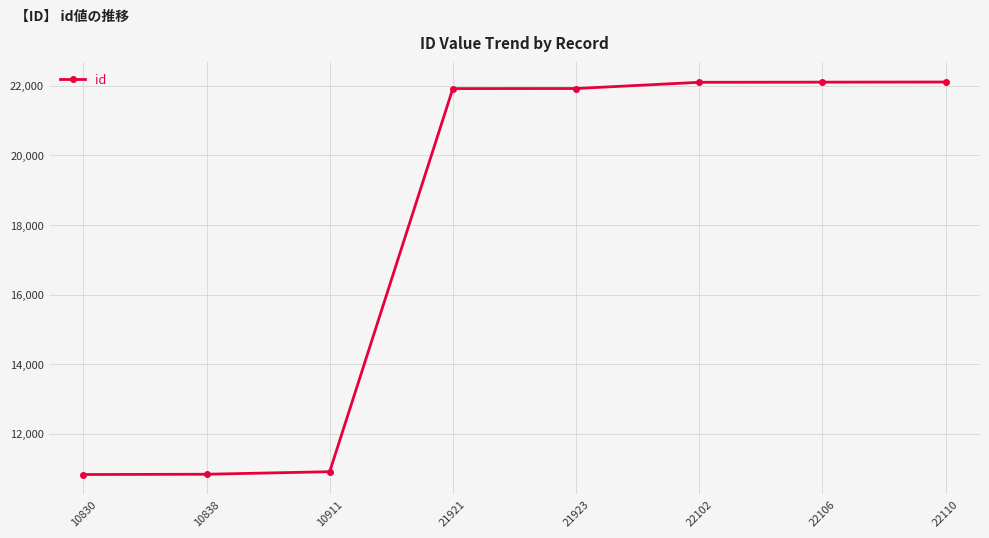

Approximately how many times larger is the value at 10838 compared to 21923?

0.5